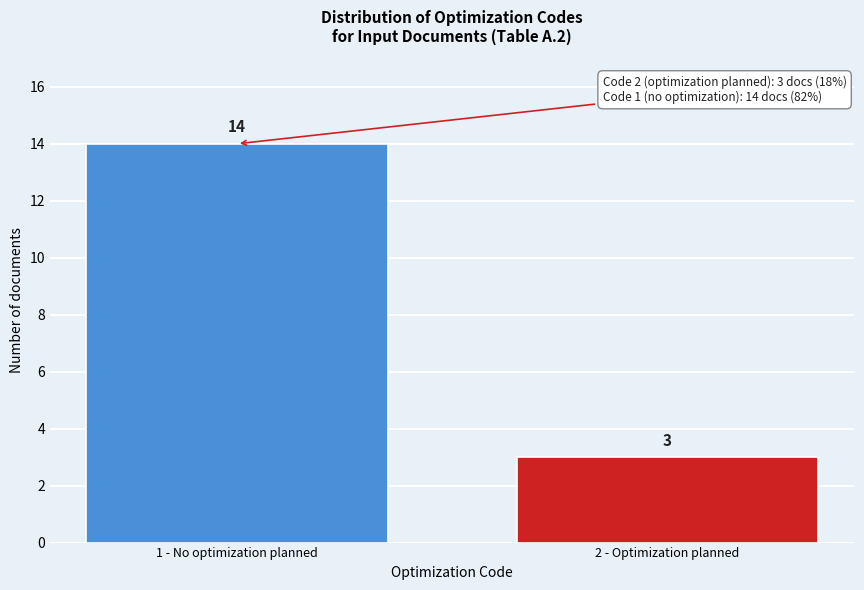

Reading right to left, transcribe all the data shown in this chart.

2 - Optimization planned=3	1 - No optimization planned=14